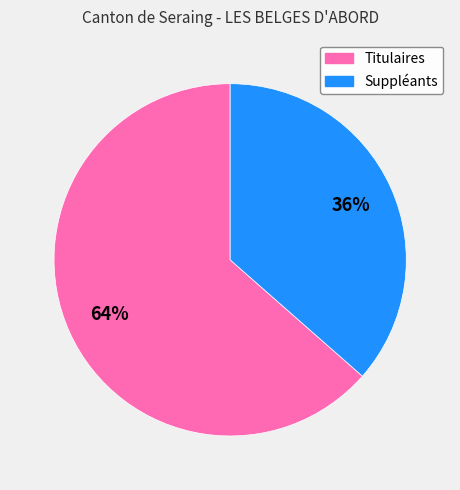

What is the ratio of the value at Suppléants to the value at Titulaires?

0.6